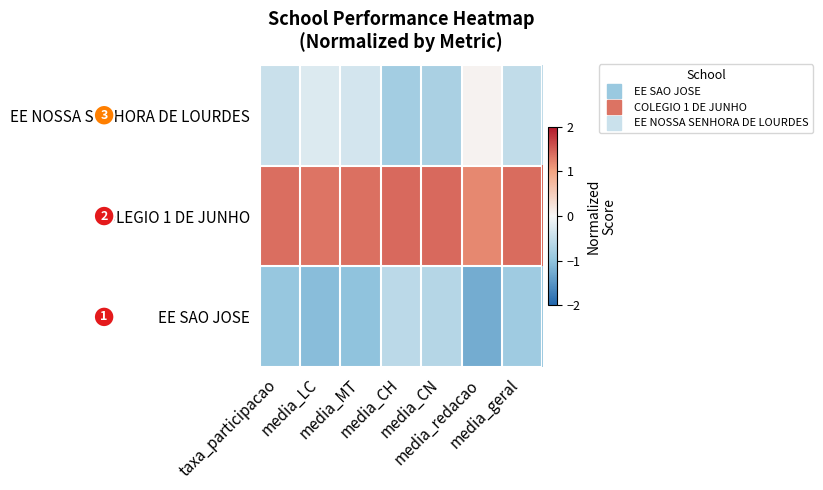

Reading left to right, transcribe all the data shown in this chart.

EE SAO JOSE: taxa_participacao=-0.9	media_LC=-1.1	media_MT=-1.0	media_CH=-0.6	media_CN=-0.6	media_redacao=-1.3	media_geral=-0.9
COLEGIO 1 DE JUNHO: taxa_participacao=1.4	media_LC=1.3	media_MT=1.4	media_CH=1.4	media_CN=1.4	media_redacao=1.2	media_geral=1.4
EE NOSSA SENHORA DE LOURDES: taxa_participacao=-0.4	media_LC=-0.3	media_MT=-0.3	media_CH=-0.8	media_CN=-0.8	media_redacao=0.1	media_geral=-0.5